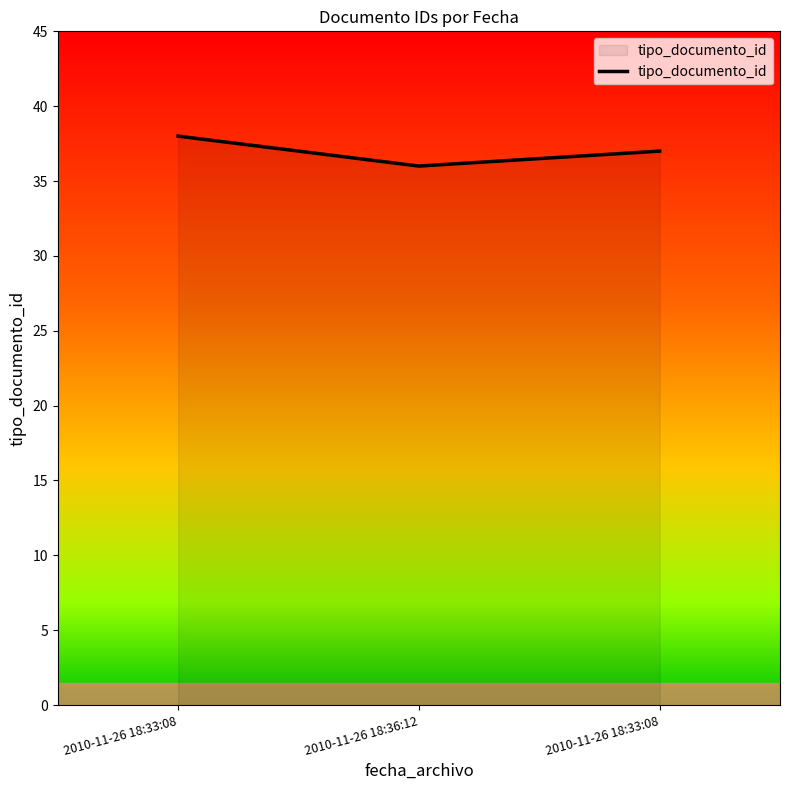

Is it true that the value at 2010-11-26 18:33:08 is 64?

False